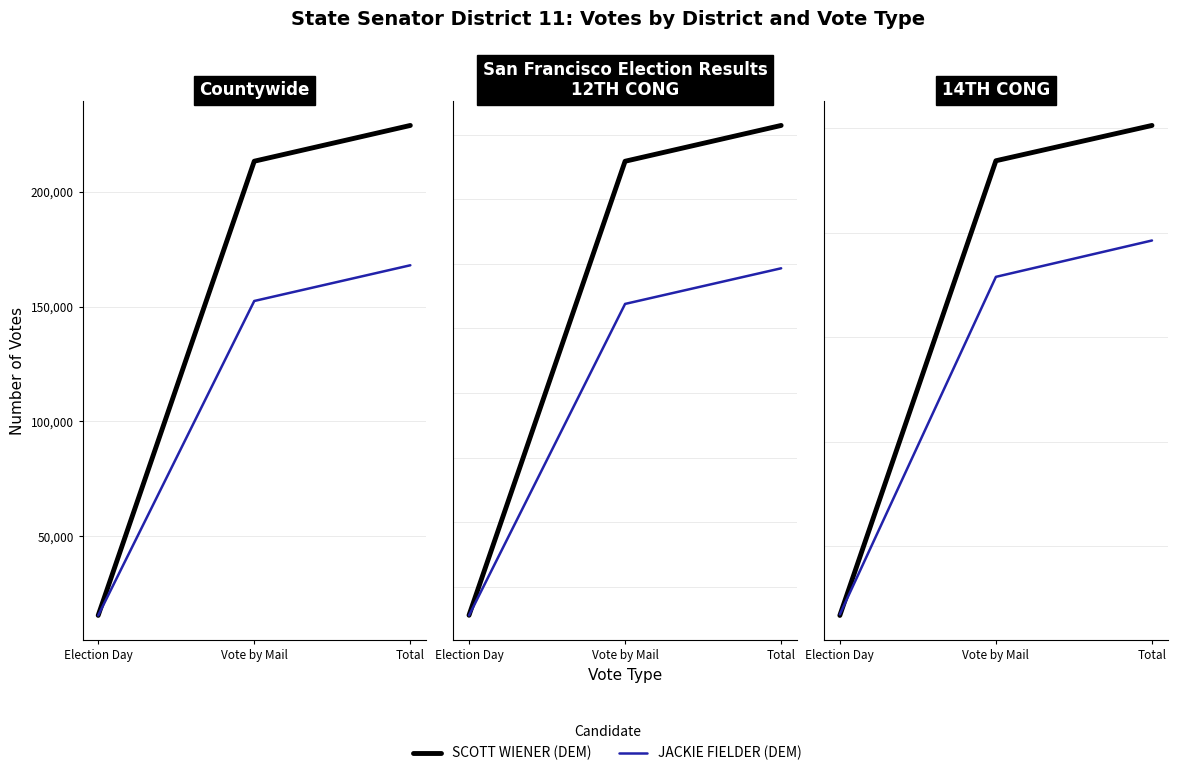

Between Vote by Mail and Election Day, which is larger?

Vote by Mail